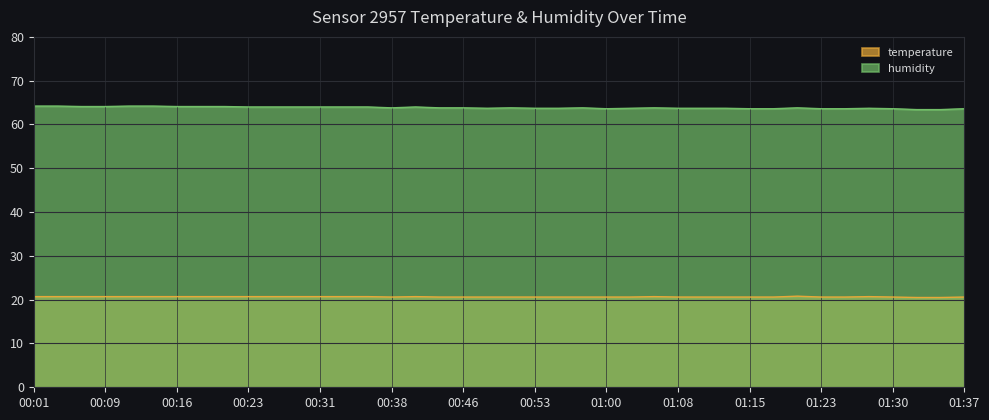

Which has a higher value, 01:35 or 00:09?

00:09